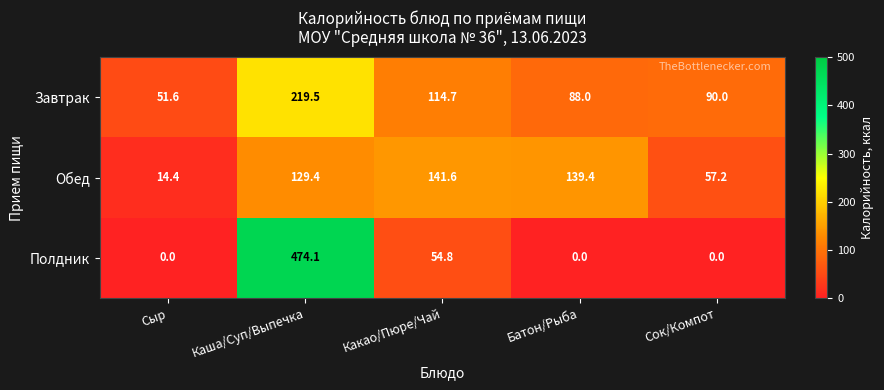

Between Каша/Суп/Выпечка and Батон/Рыба, which series saw the biggest shift?

Полдник